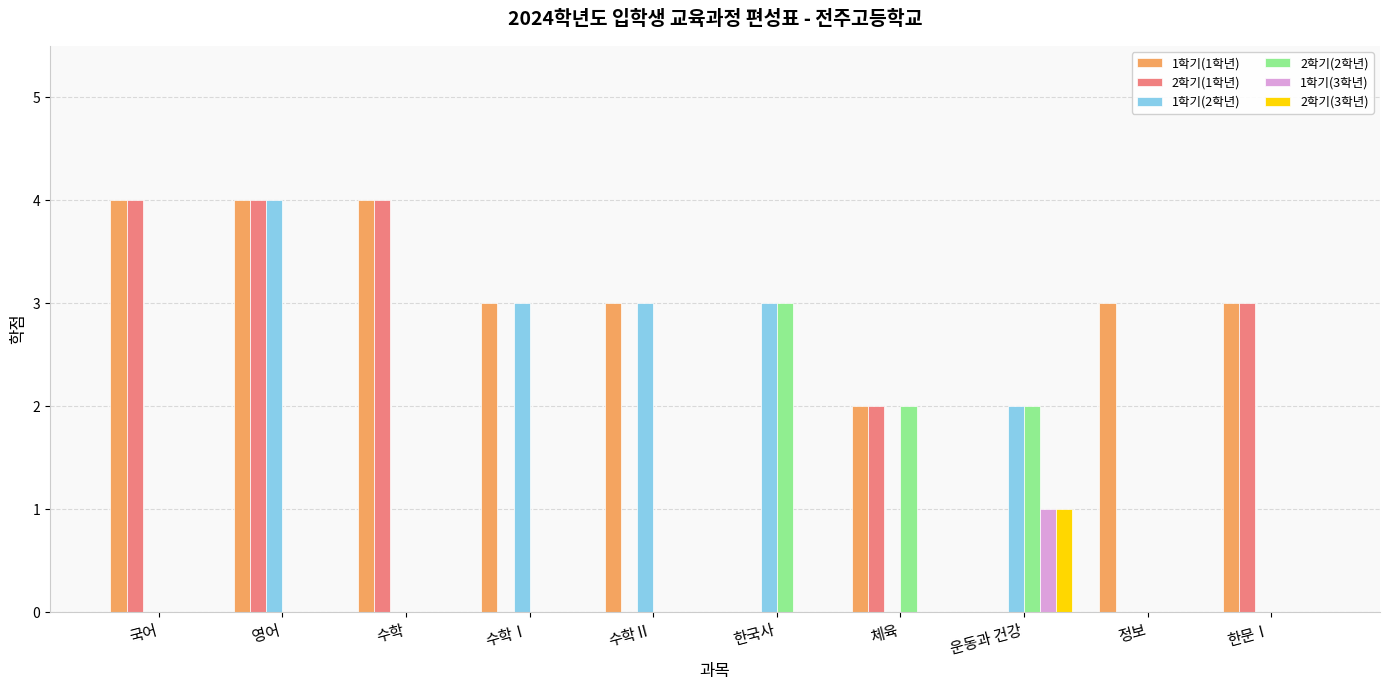

Is it true that 2학기(2학년) equals 3 at 체육?

False